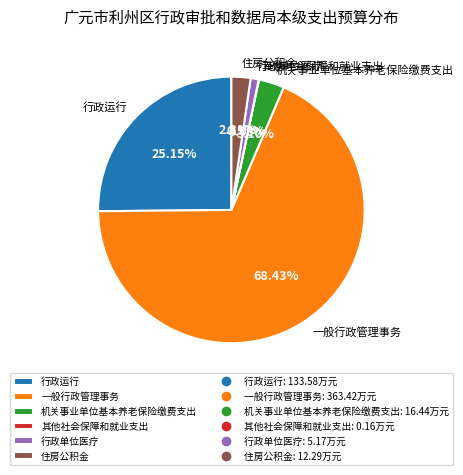

True or false: 行政单位医疗 accounts for 1% of the total.

True